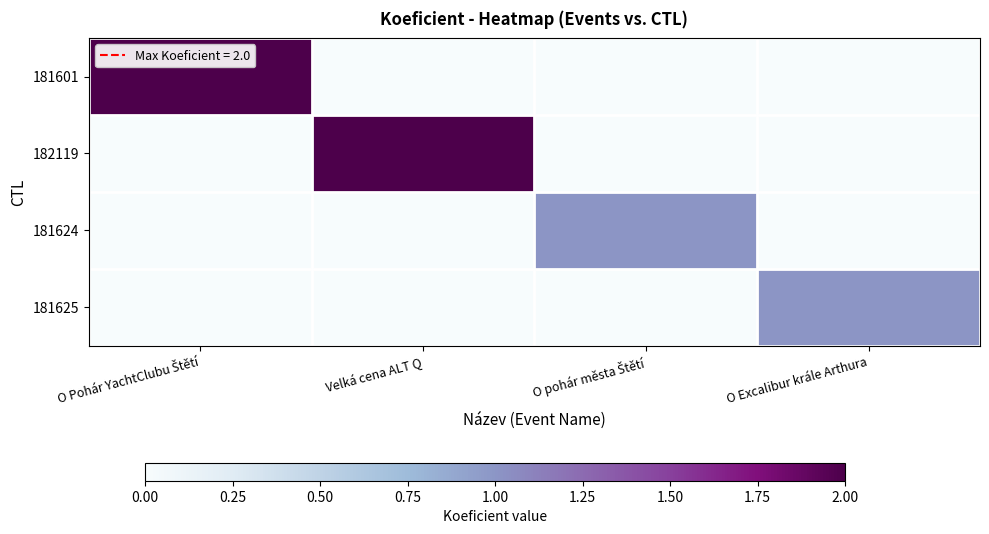

Reading right to left, extract all data points from this chart.

181601: O Excalibur krále Arthura=0	O pohár města Štětí=0	Velká cena ALT Q=0	O Pohár YachtClubu Štětí=2
182119: O Excalibur krále Arthura=0	O pohár města Štětí=0	Velká cena ALT Q=2	O Pohár YachtClubu Štětí=0
181624: O Excalibur krále Arthura=0	O pohár města Štětí=1	Velká cena ALT Q=0	O Pohár YachtClubu Štětí=0
181625: O Excalibur krále Arthura=1	O pohár města Štětí=0	Velká cena ALT Q=0	O Pohár YachtClubu Štětí=0